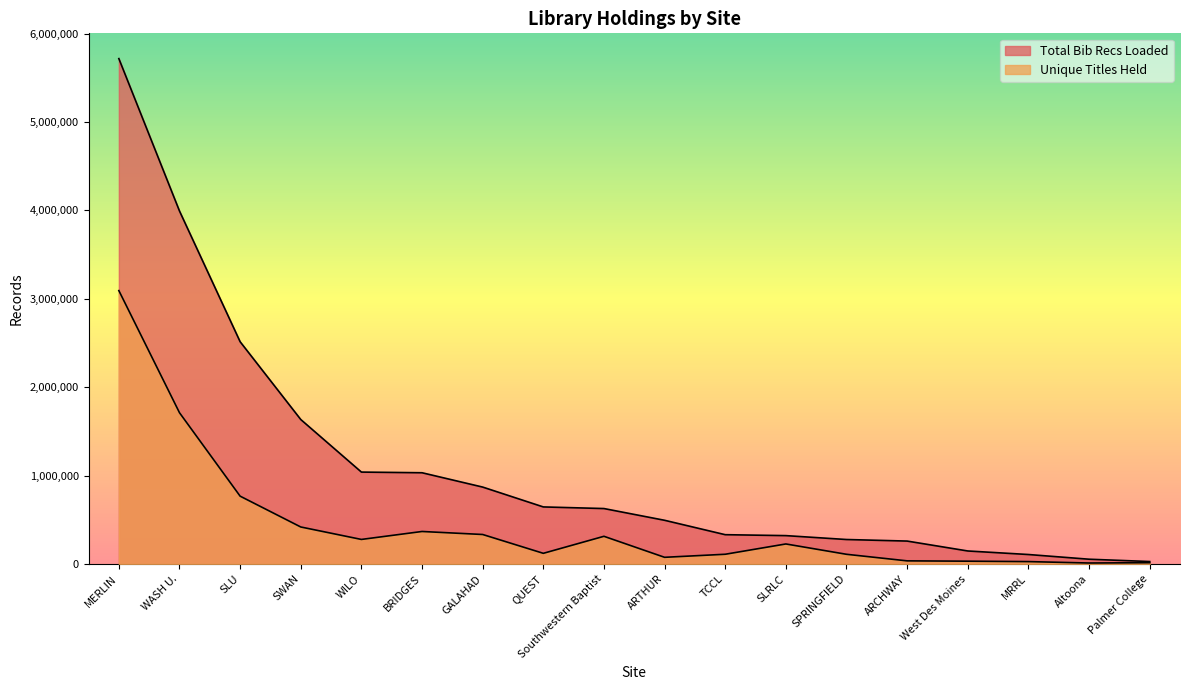

What are all the series names shown in the legend?

Total Bib Recs Loaded, Unique Titles Held